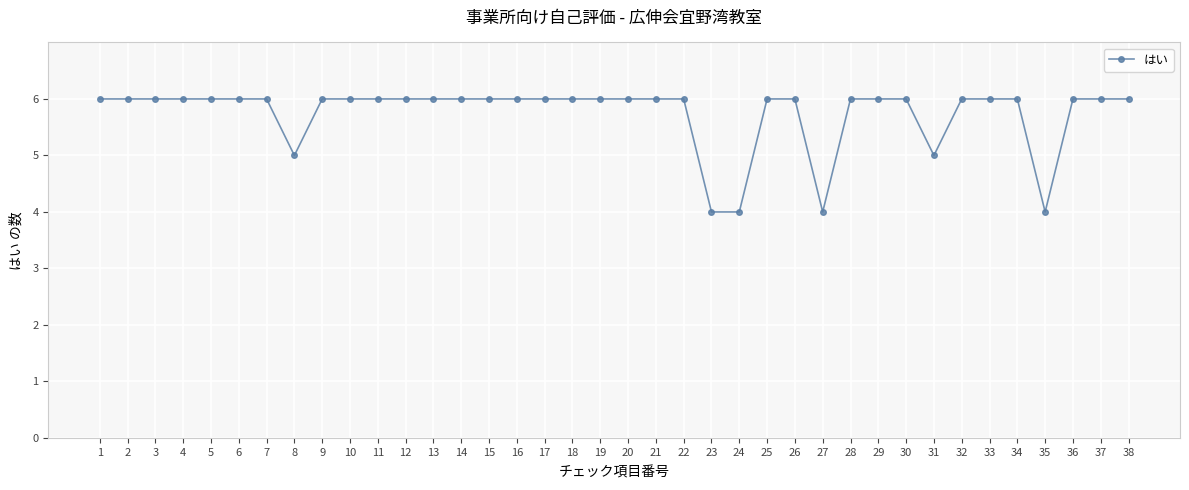

What is the sum of the values at 29 and 2?

12